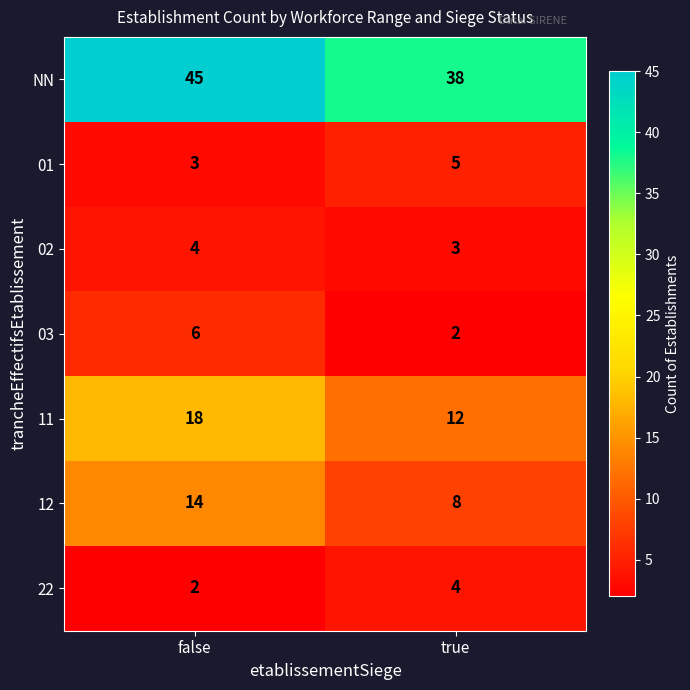

List the labels in order of 12 value, largest first.

false, true